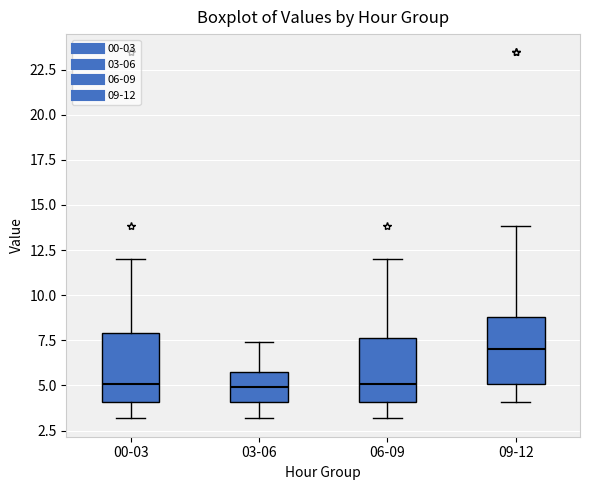

Reading left to right, read every box against the y-axis: the position of its median line, the range the box covers, and the ends of its whiskers. The values are not printed on the chart, so give them approximately, as read against the axis.

00-03: median 5.0, box 4.0 to 8.0, whiskers 3.0 to 12.0
03-06: median 5.0, box 4.0 to 5.5, whiskers 3.0 to 7.5
06-09: median 5.0, box 4.0 to 7.5, whiskers 3.0 to 12.0
09-12: median 7.0, box 5.0 to 9.0, whiskers 4.0 to 14.0